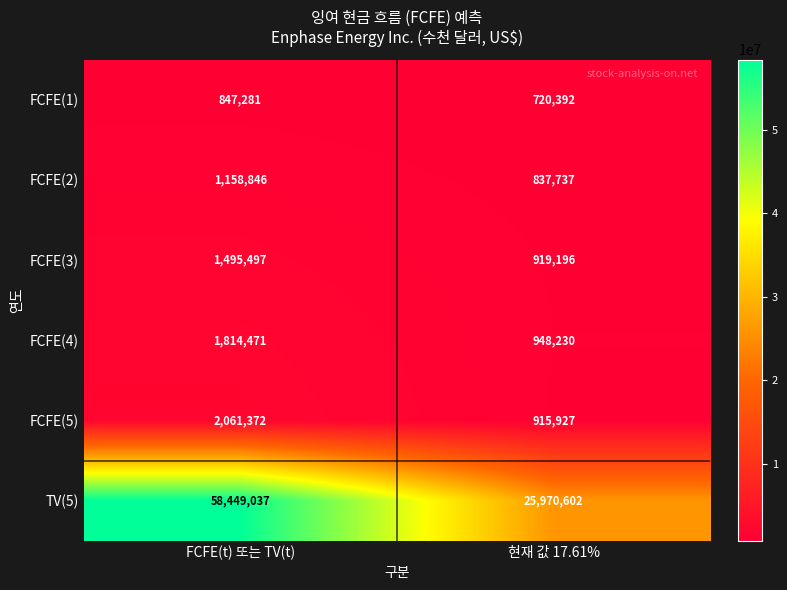

What is the sum of all TV(5) values?

84419639